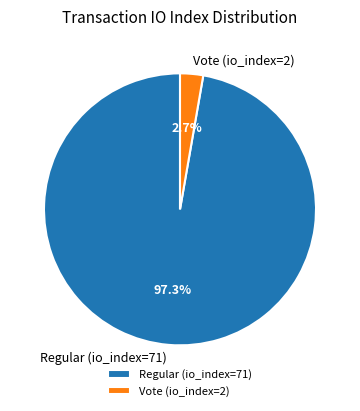

How many slices are in this pie chart?

2